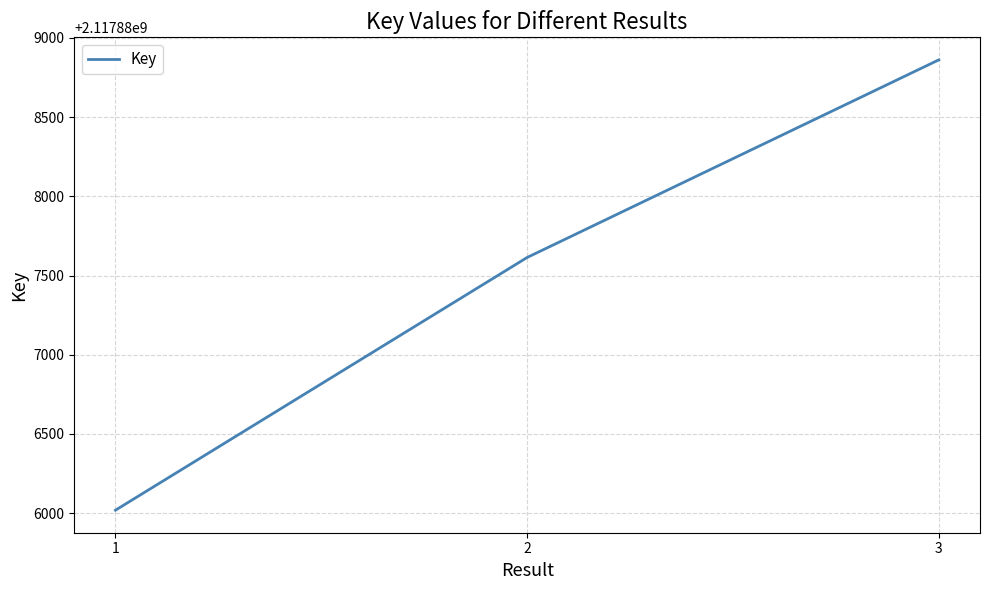

Which label corresponds to the largest value in the chart?

3